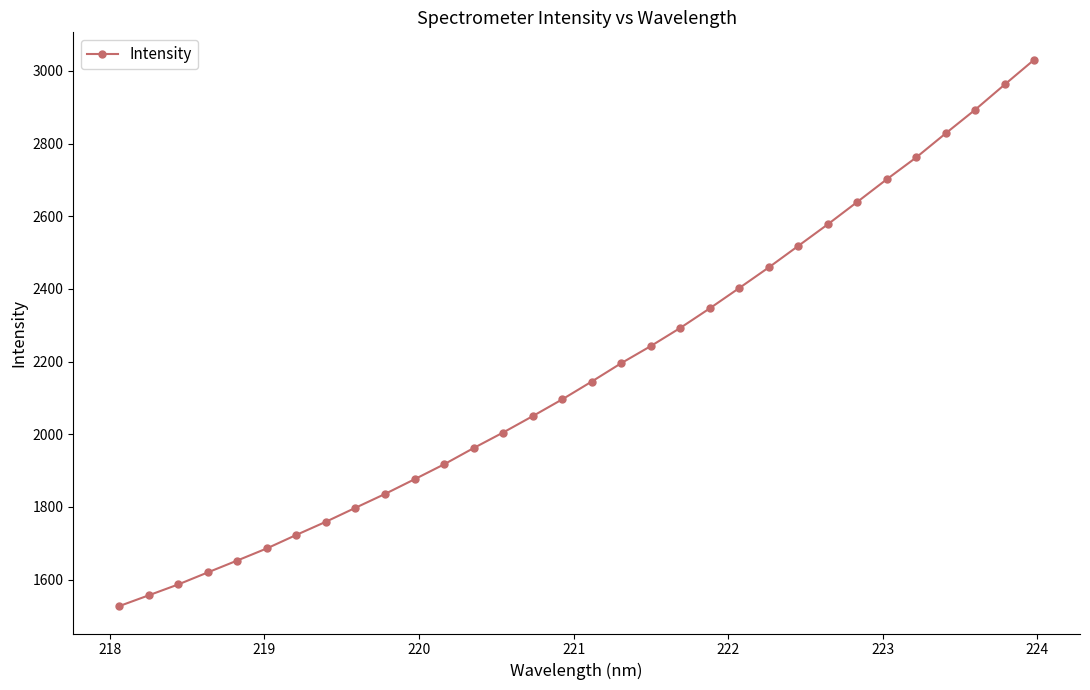

What is the value of the 19th point from the left?

2242.6